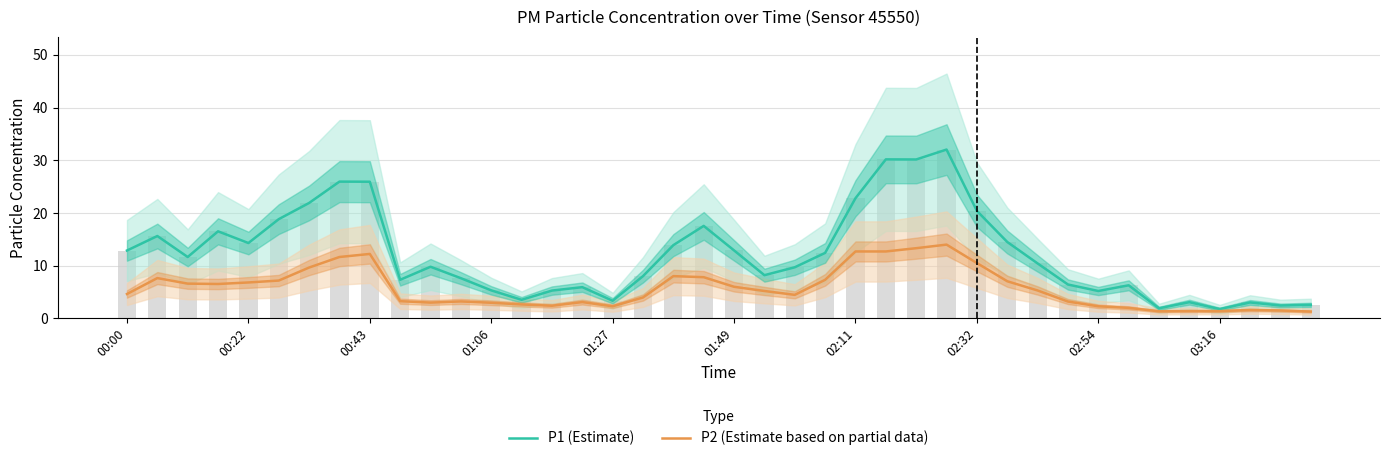

Reading left to right, list all the values displayed in this chart.

P1 (Estimate): 12.9	15.6	11.7	16.5	14.3	18.8	21.9	25.9	25.9	7.3	9.8	7.6	5.3	3.5	5.3	5.9	3.4	8.0	13.9	17.6	12.9	8.2	9.7	12.4	22.8	30.2	30.1	32.0	20.4	14.5	10.4	6.4	5.2	6.3	1.9	3.1	1.8	3.0	2.5	2.6
P2 (Estimate based on partial data): 4.6	7.7	6.6	6.5	6.8	7.2	9.7	11.7	12.2	3.3	3.0	3.2	3.0	2.6	2.4	3.1	2.3	4.0	8.0	7.8	6.0	5.2	4.5	7.3	12.7	12.7	13.3	14.0	10.5	7.0	5.3	3.2	2.3	2.0	1.4	1.4	1.4	1.6	1.5	1.3